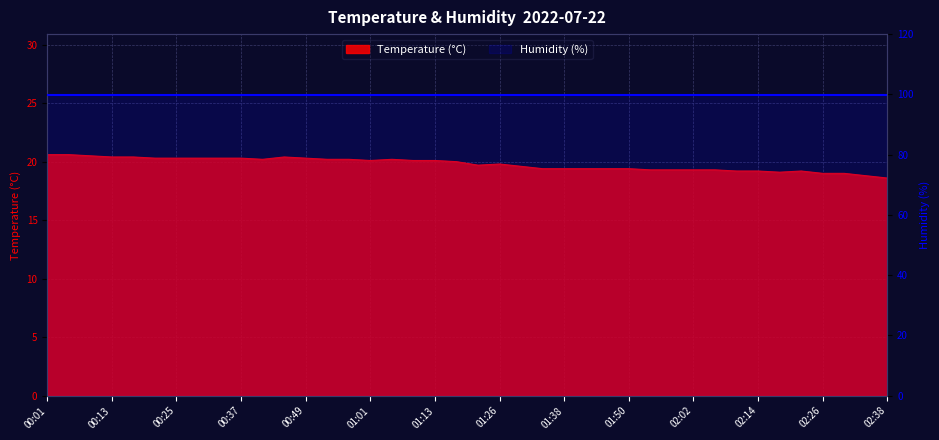

What is the difference between the maximum and minimum values?

2.0